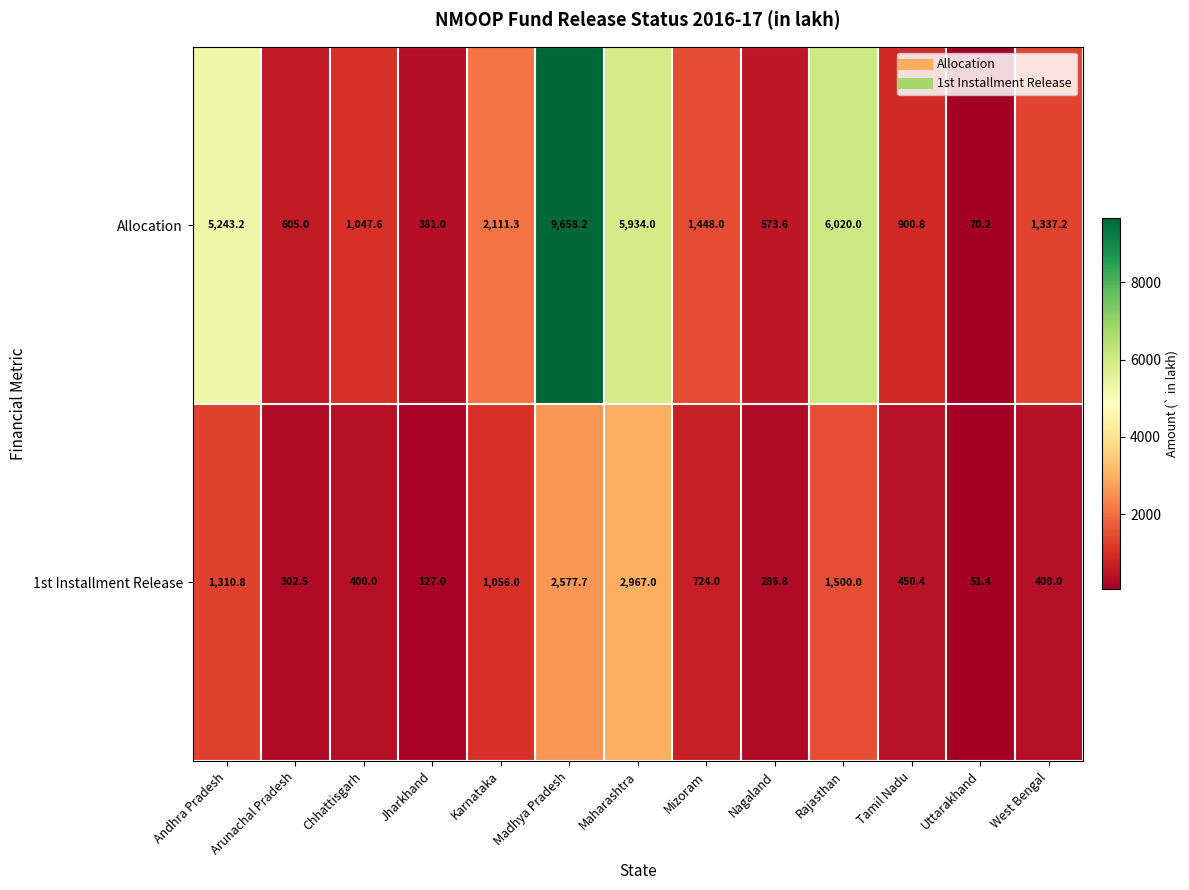

Is it true that Allocation equals 9658.2 at Madhya Pradesh?

True